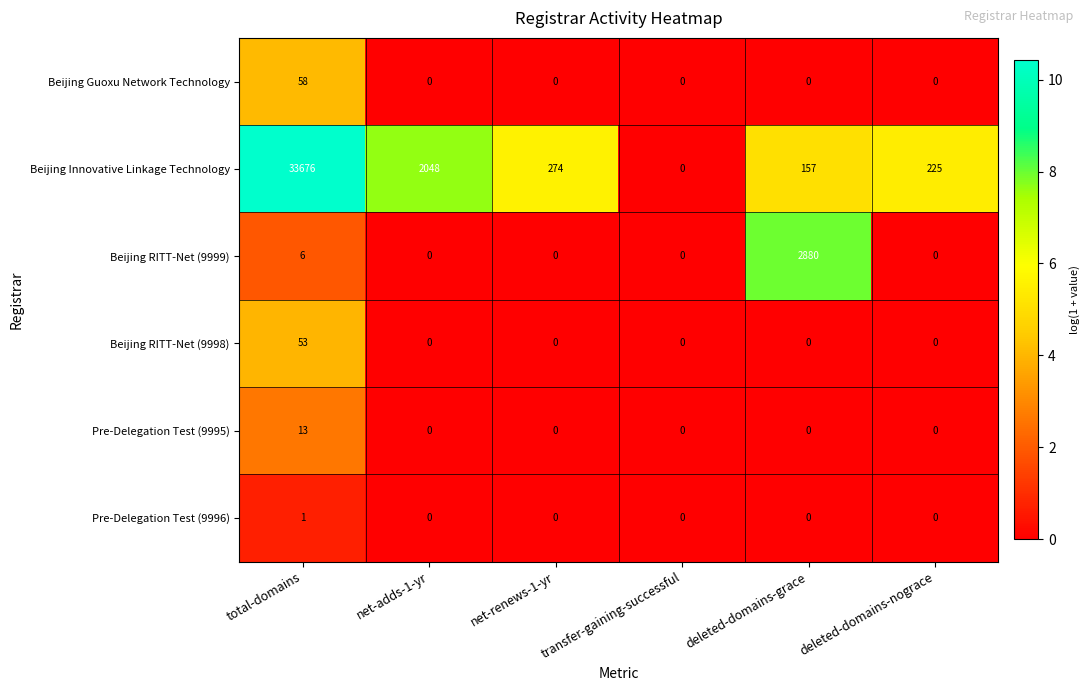

At which category is the sum across all series the highest?

total-domains